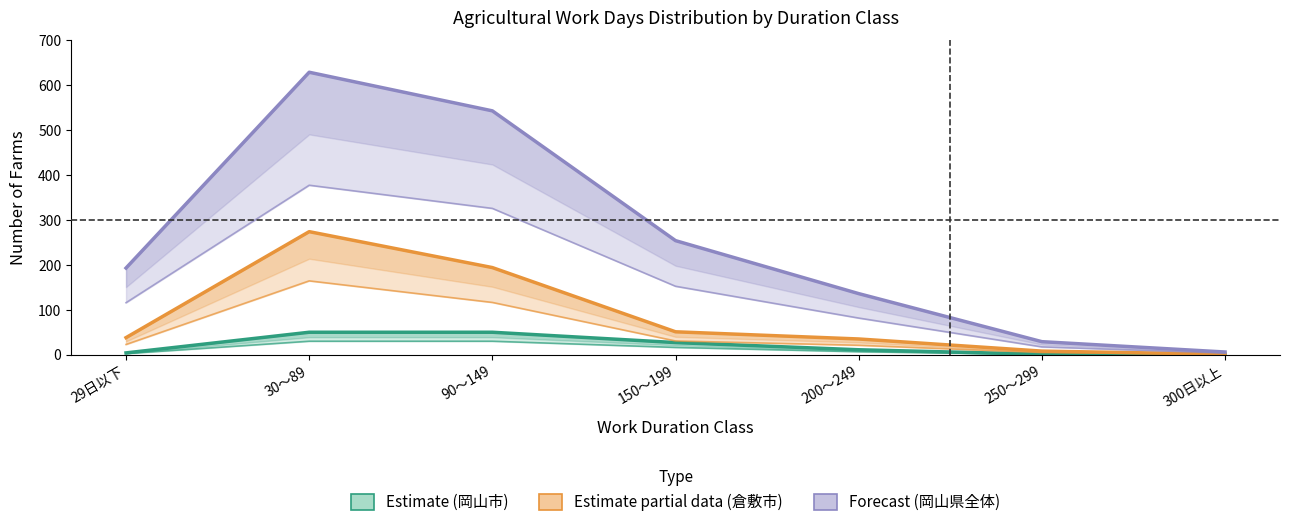

Where is the first local maximum for 岡山県全体 (Forecast)?

30～89